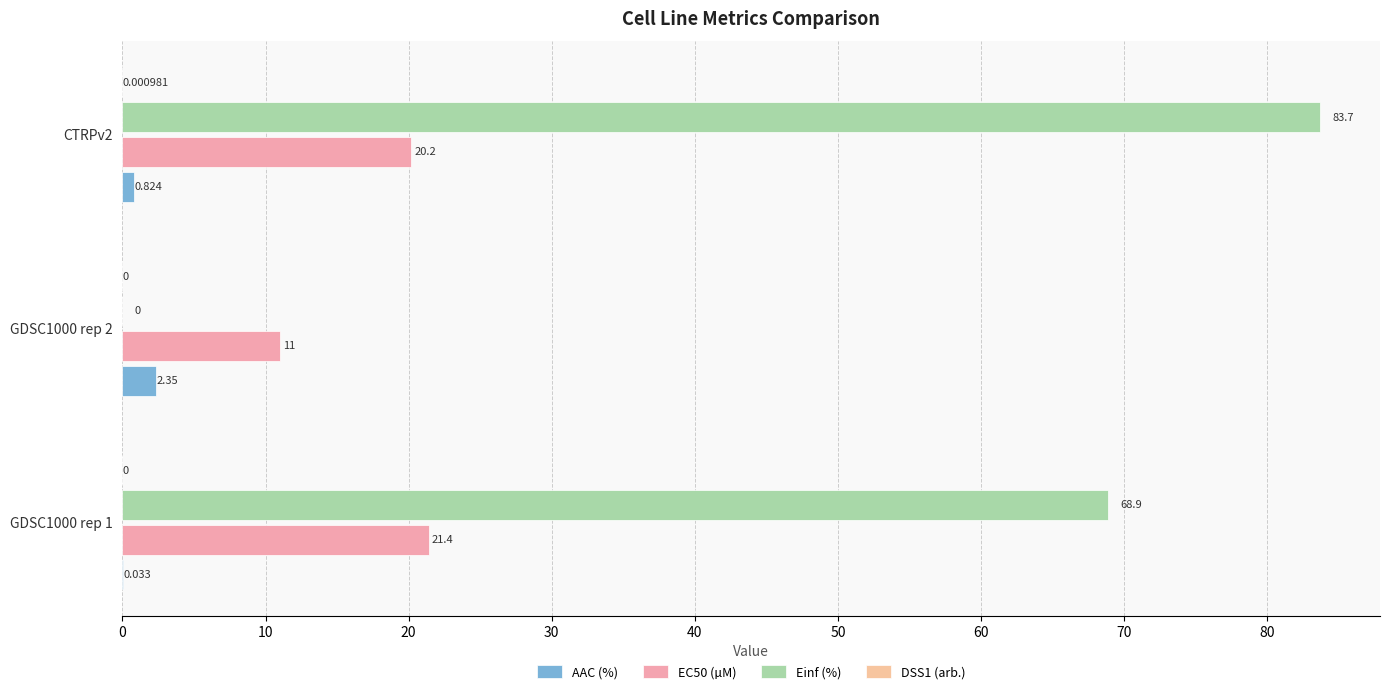

How many values in the EC50 (µM) series exceed 20?

2